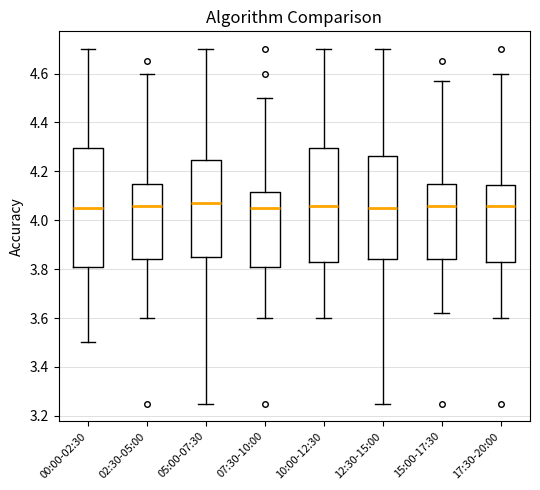

Which box is the tallest, from its lower edge to its upper edge?

00:00-02:30